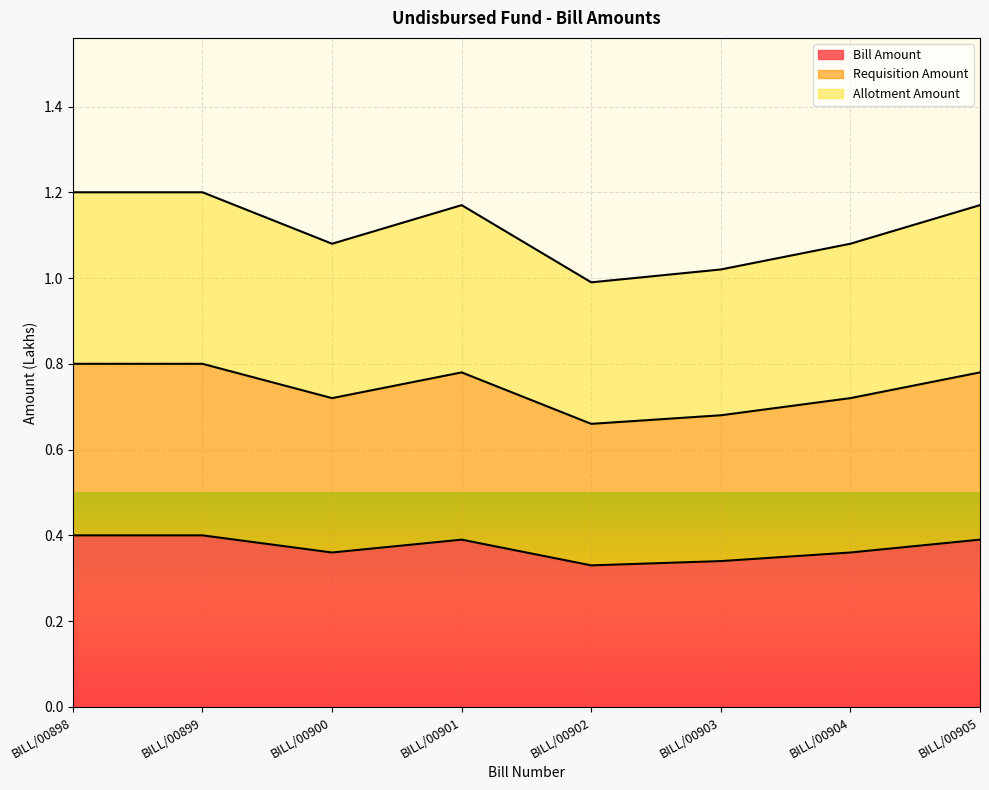

True or false: Allotment Amount and Bill Amount intersect in this chart.

False